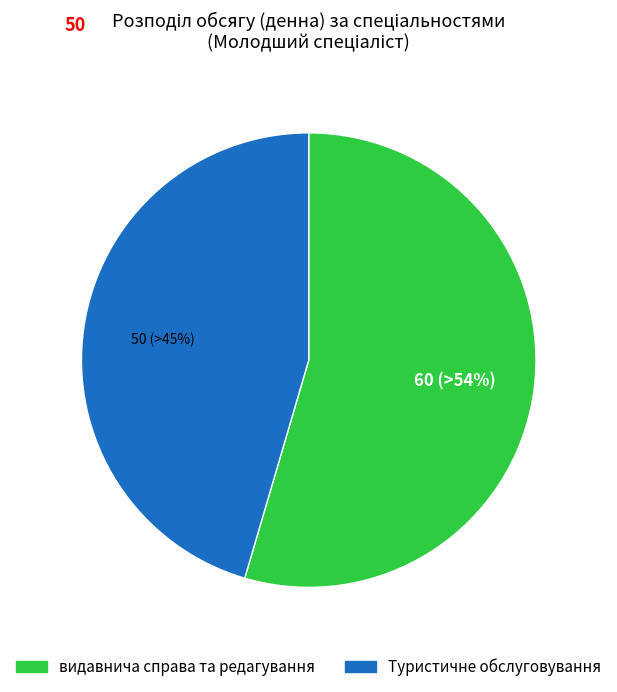

The видавнича справа та редагування slice represents 55% of the pie. True or false?

True